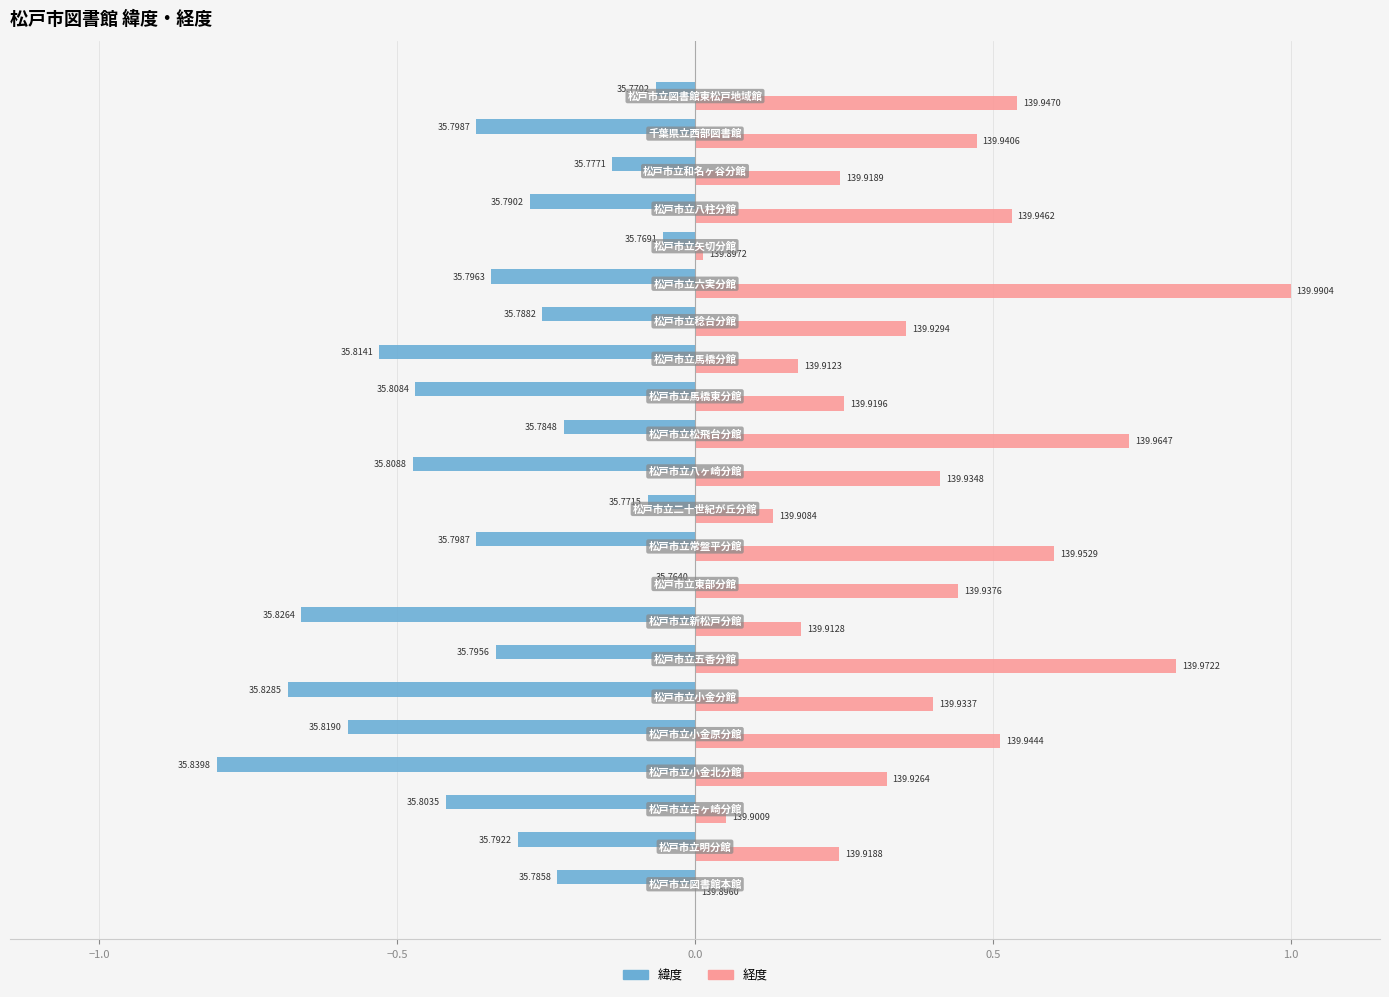

What are all the series names shown in the legend?

緯度, 経度